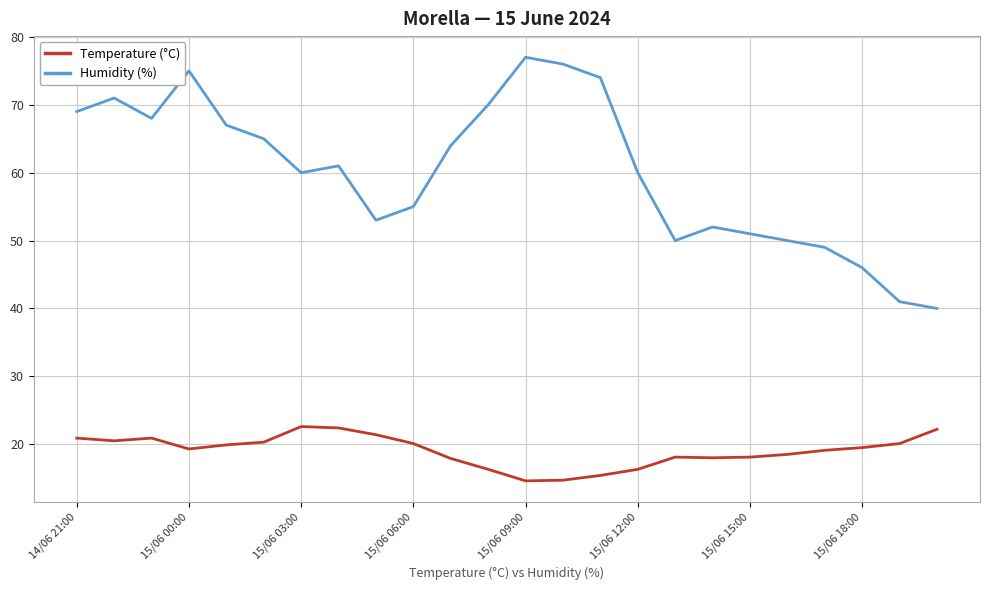

What is the minimum value for Temperature (°C)?

14.6